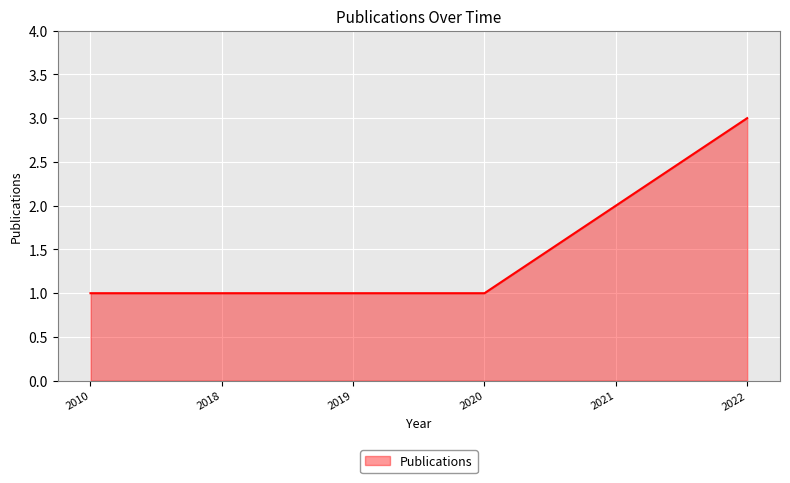

Reading left to right, list all the values displayed in this chart.

1	1	1	1	2	3